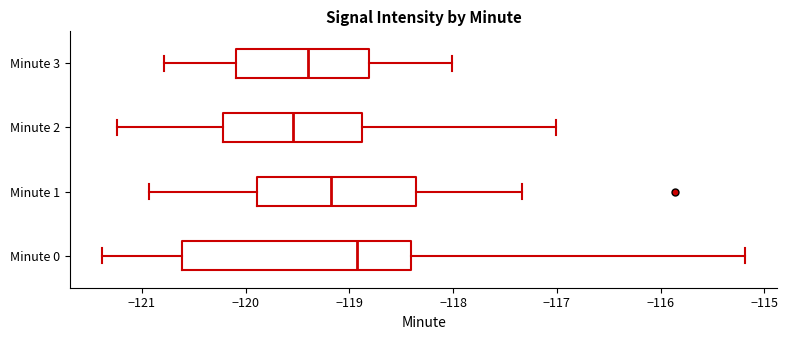

Reading bottom to top, read every box against the x-axis: the position of its median line, the range the box covers, and the ends of its whiskers. The values are not printed on the chart, so give them approximately, as read against the axis.

Minute 0: median -118.9, box -120.6 to -118.4, whiskers -121.4 to -115.2
Minute 1: median -119.2, box -119.9 to -118.4, whiskers -120.9 to -117.3
Minute 2: median -119.5, box -120.2 to -118.9, whiskers -121.2 to -117.0
Minute 3: median -119.4, box -120.1 to -118.8, whiskers -120.8 to -118.0